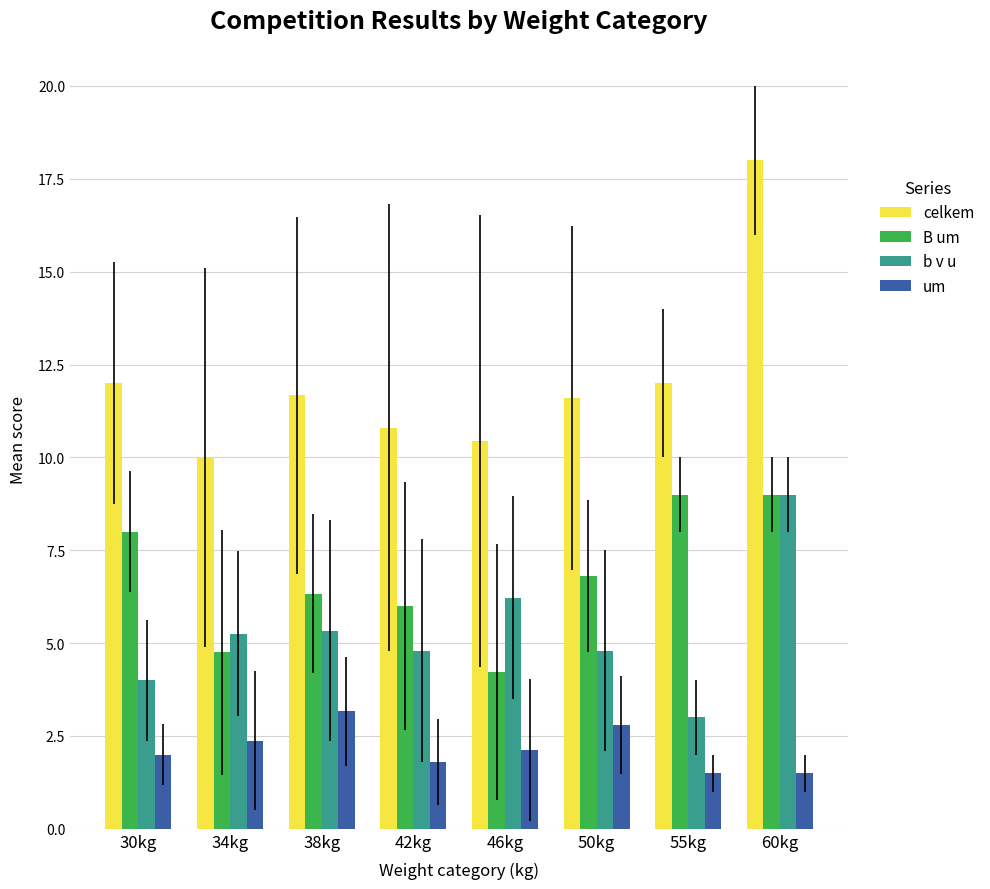

What is the difference between the highest and lowest values at 60kg?

16.5